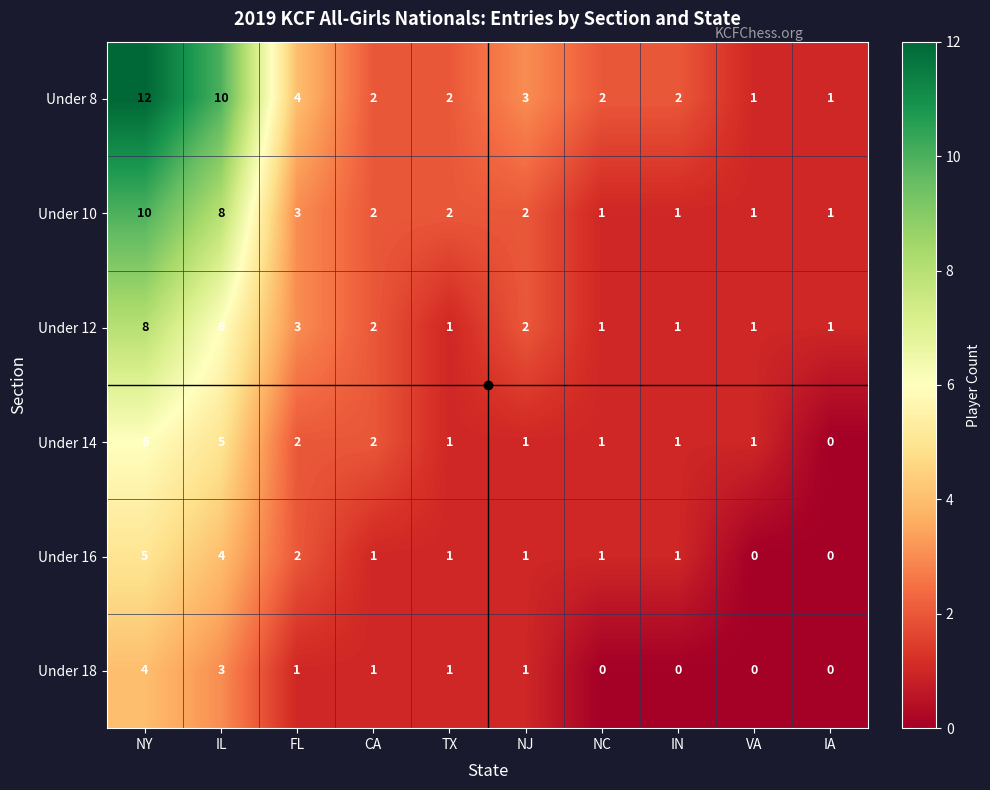

Where is Under 10 nearest to the value 5?

FL